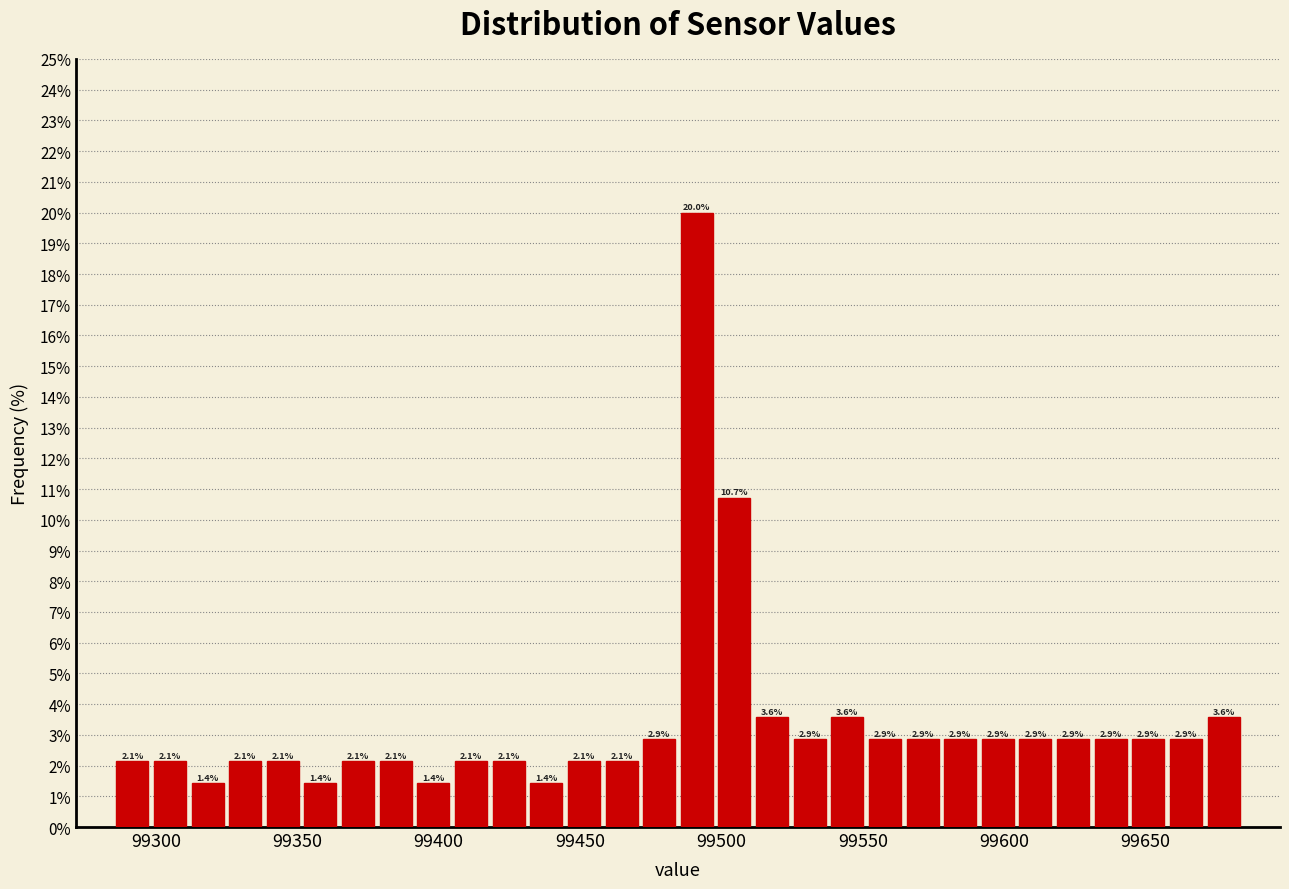

Around what value on the x-axis is the tallest bar? Give the approximate position of its centre, as read against the axis.

99490